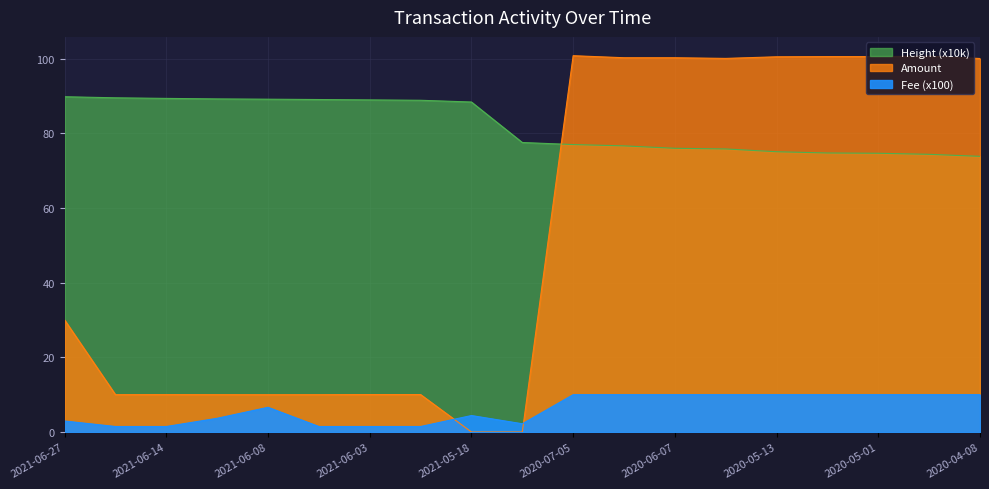

How many data points in Fee are less than 6?

9